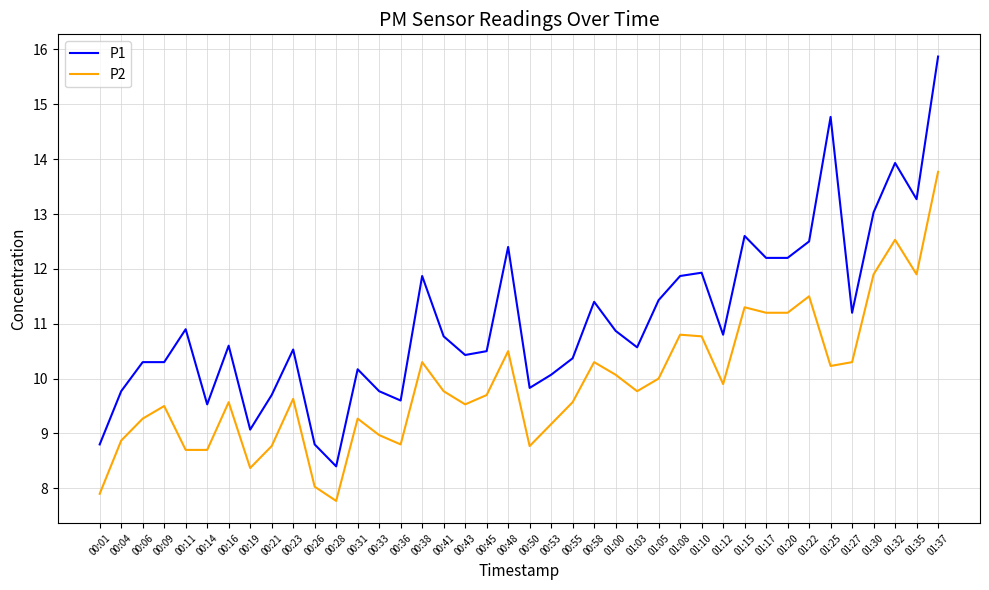

What is the difference between the P1 values at 01:27 and 01:30?

1.8